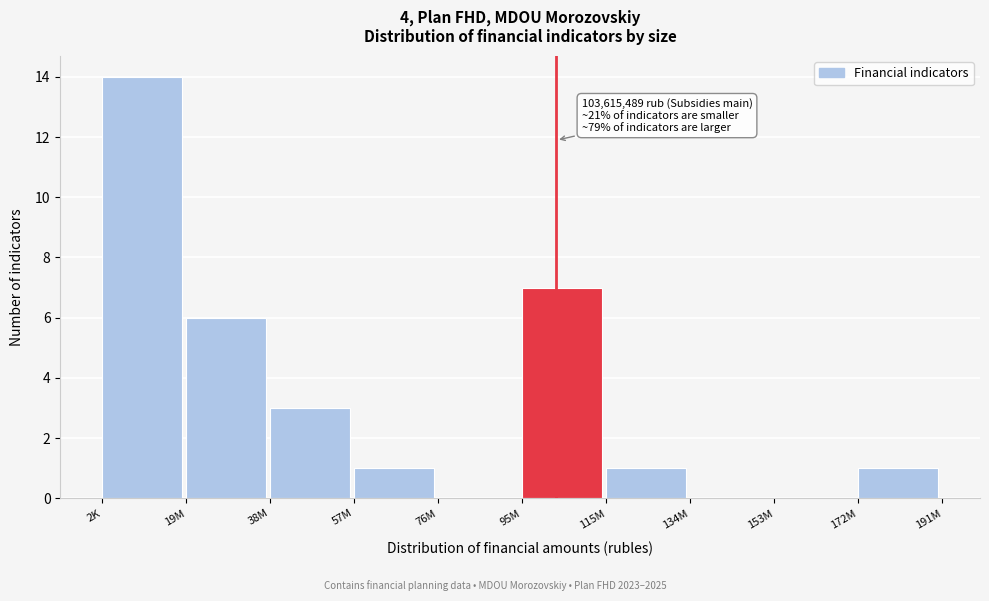

Reading right to left, list all the values displayed in this chart.

172M=1	153M=0	134M=0	115M=1	95M=7	76M=0	57M=1	38M=3	19M=6	2K=14